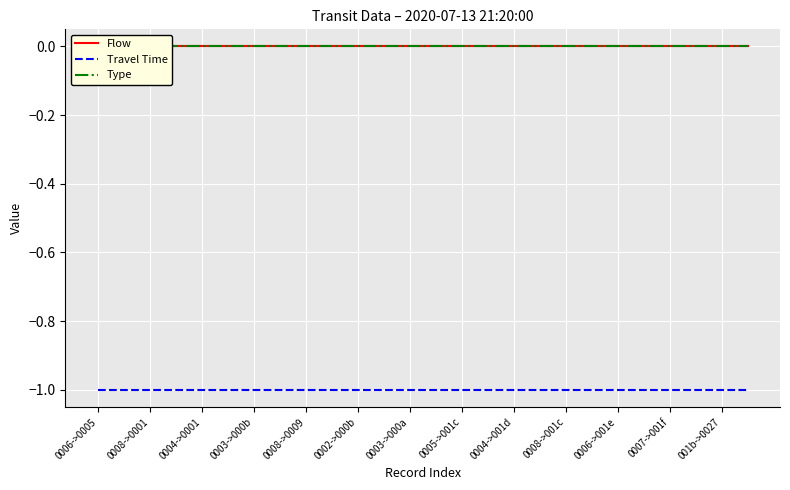

Which has a higher value, 0008->001c or 0005->001c?

0008->001c